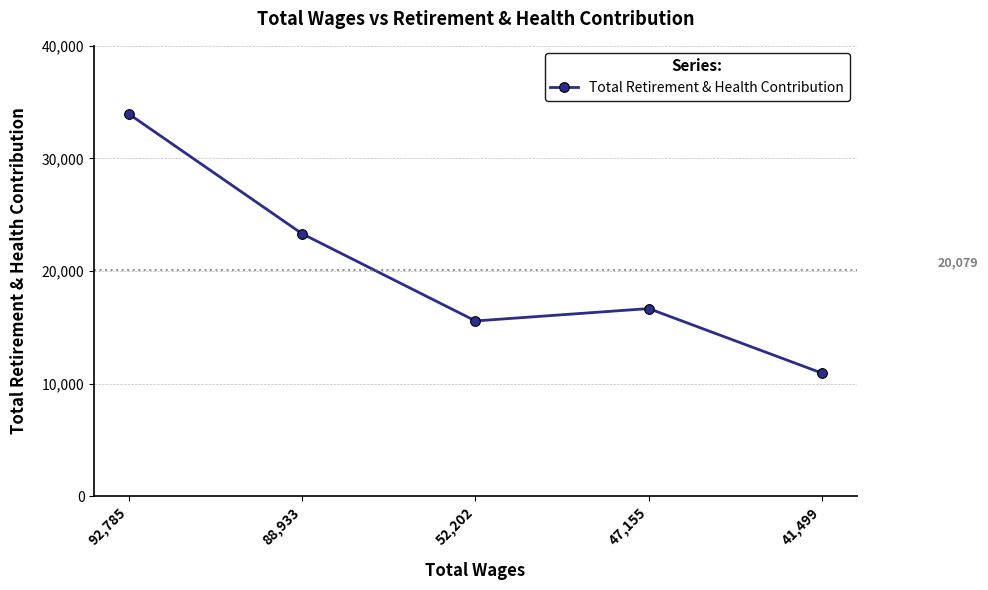

How many distinct data groups are displayed?

1